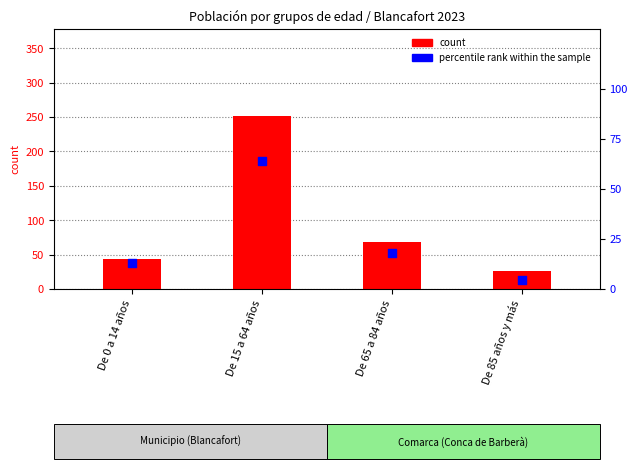

Which series reaches the maximum Y coordinate?

count